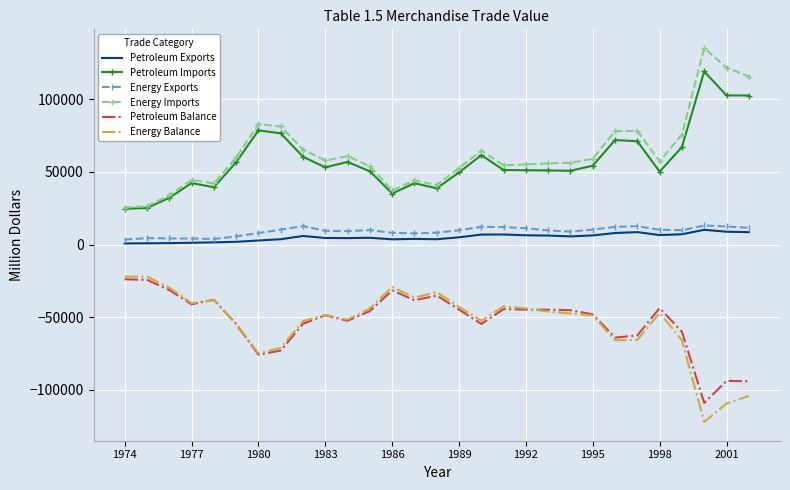

How many categories are shown in the chart?

29